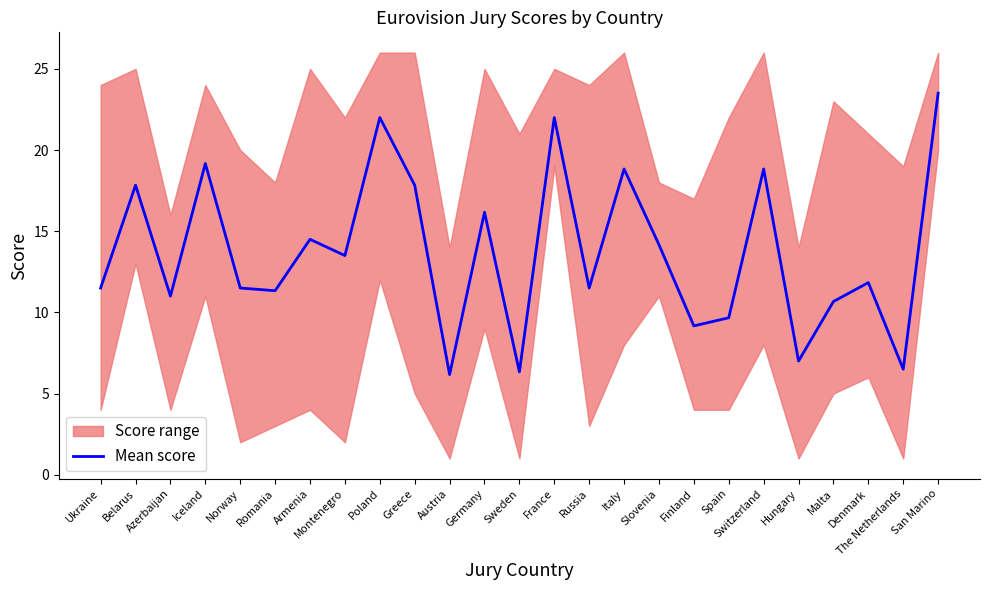

Between Ukraine and Iceland, which is larger?

Iceland